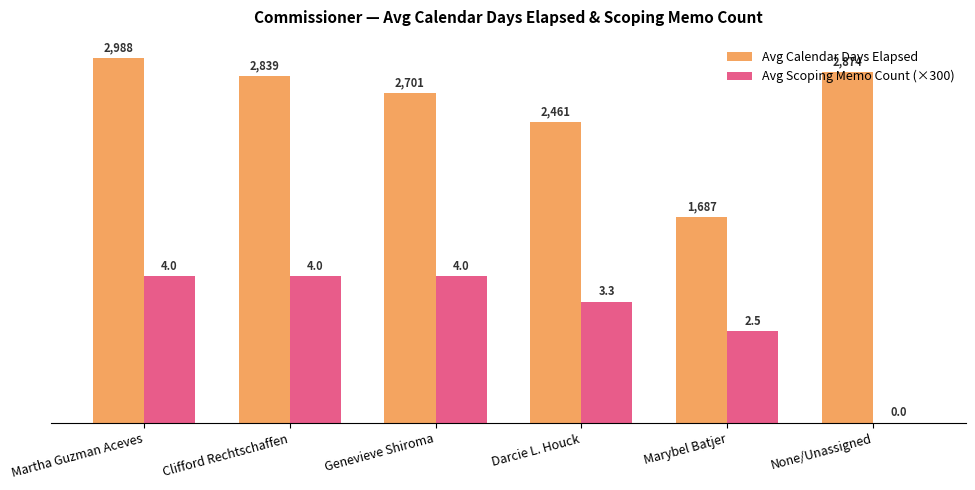

The value of Avg Calendar Days Elapsed at Marybel Batjer is 1687. True or false?

True